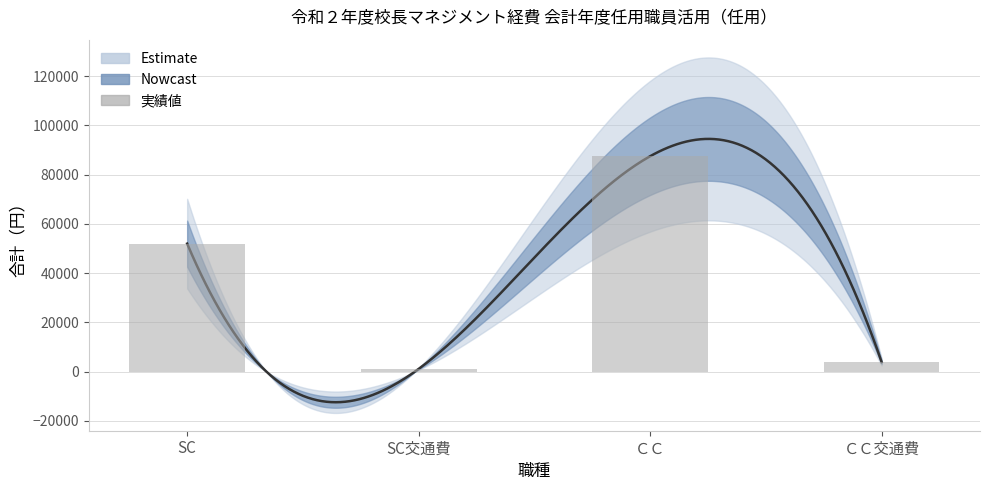

How many data points does each series have?

4